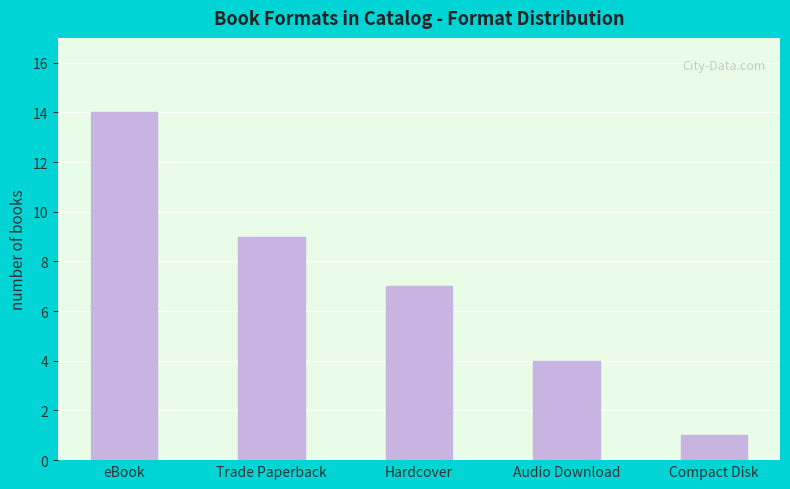

Between Audio Download and eBook, which is larger?

eBook